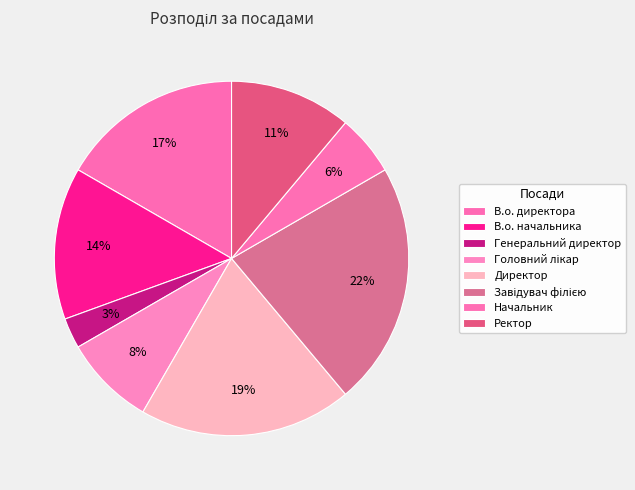

True or false: Генеральний директор accounts for 16% of the total.

False